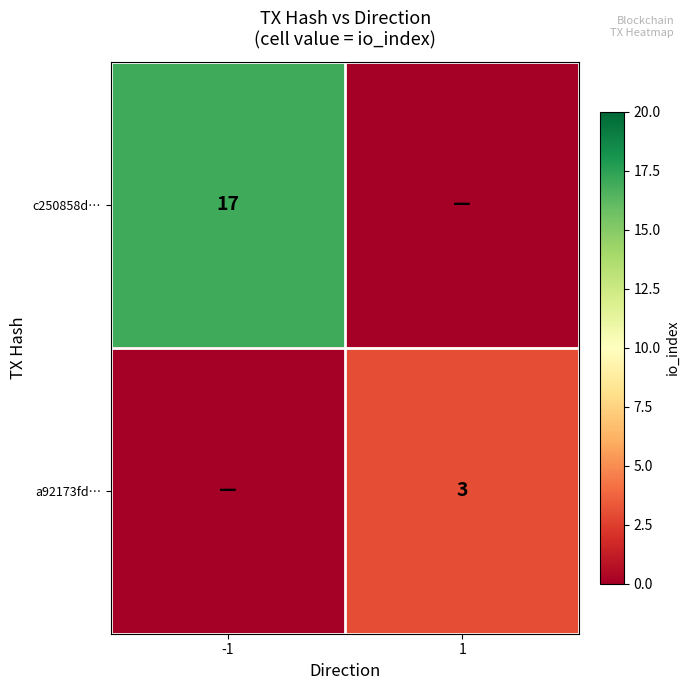

The value of c250858d… at -1 is 17. True or false?

True